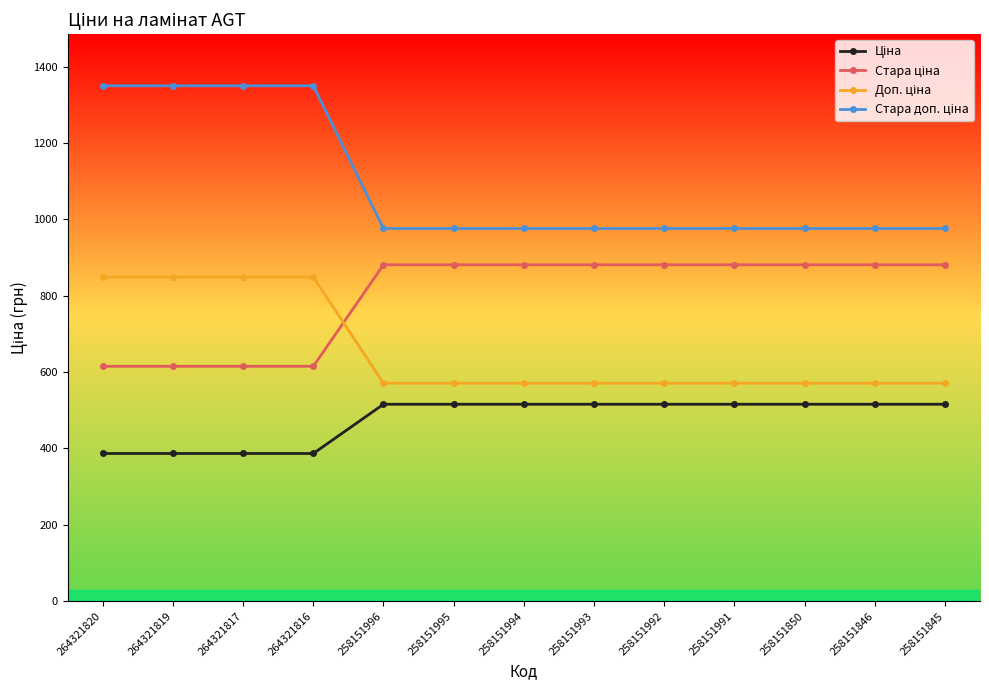

Does the chart have visible grid lines?

No